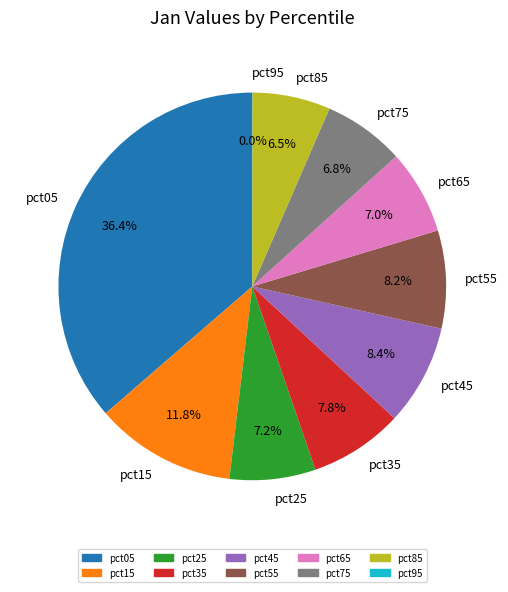

Which slice is the largest?

pct05